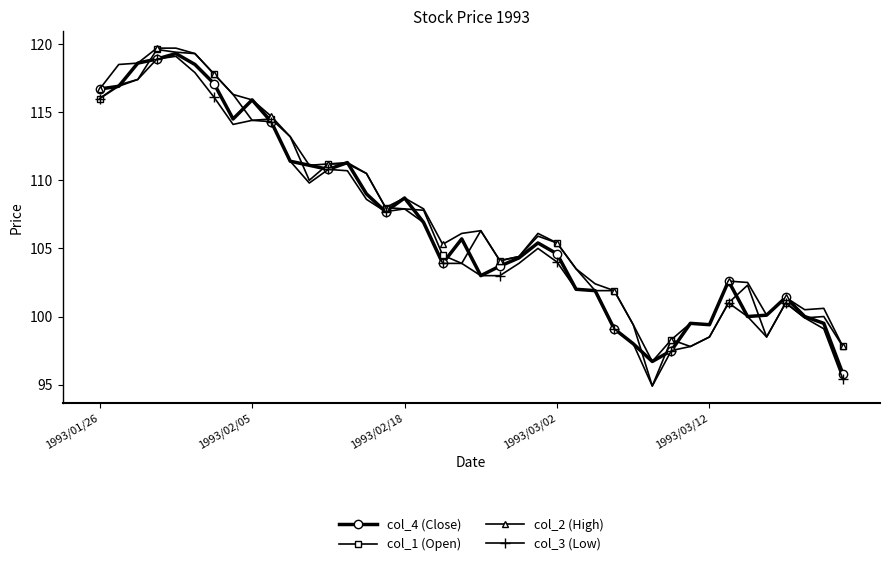

What is the difference between the second highest and second lowest values in the col_2 (High) series?

21.9